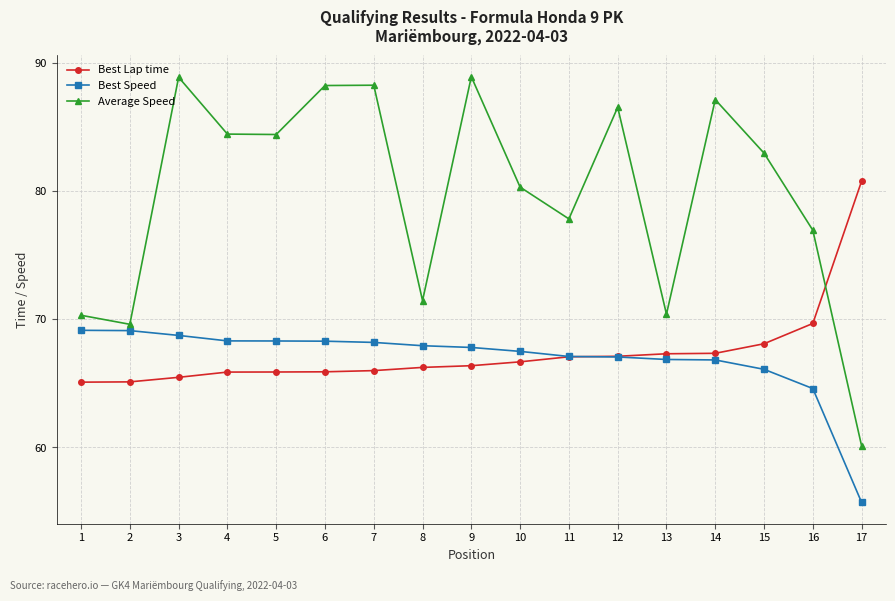

What are all the series names shown in the legend?

Best Lap time, Best Speed, Average Speed